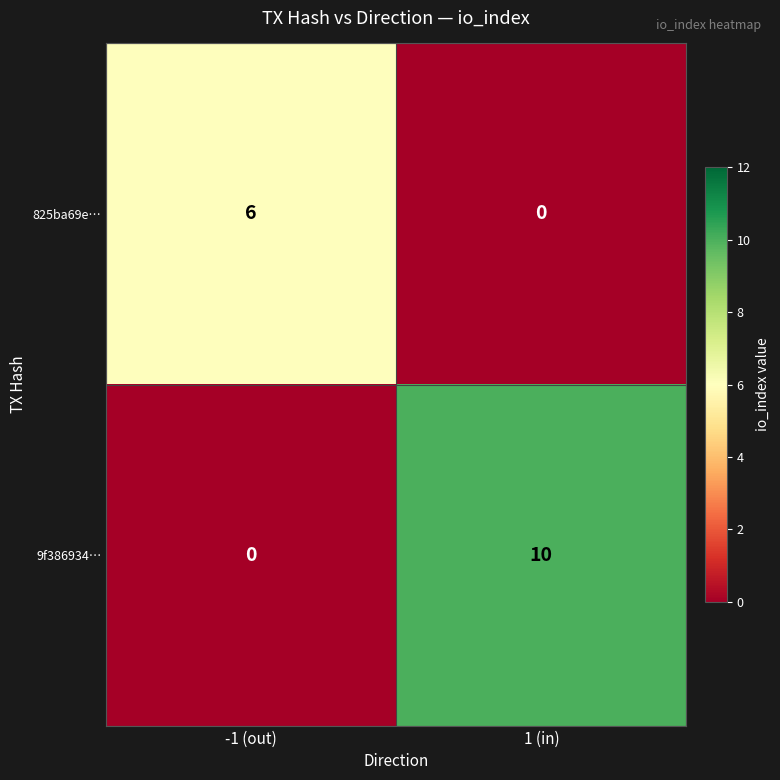

Rank the series by their maximum value, from lowest to highest.

825ba69e…, 9f386934…